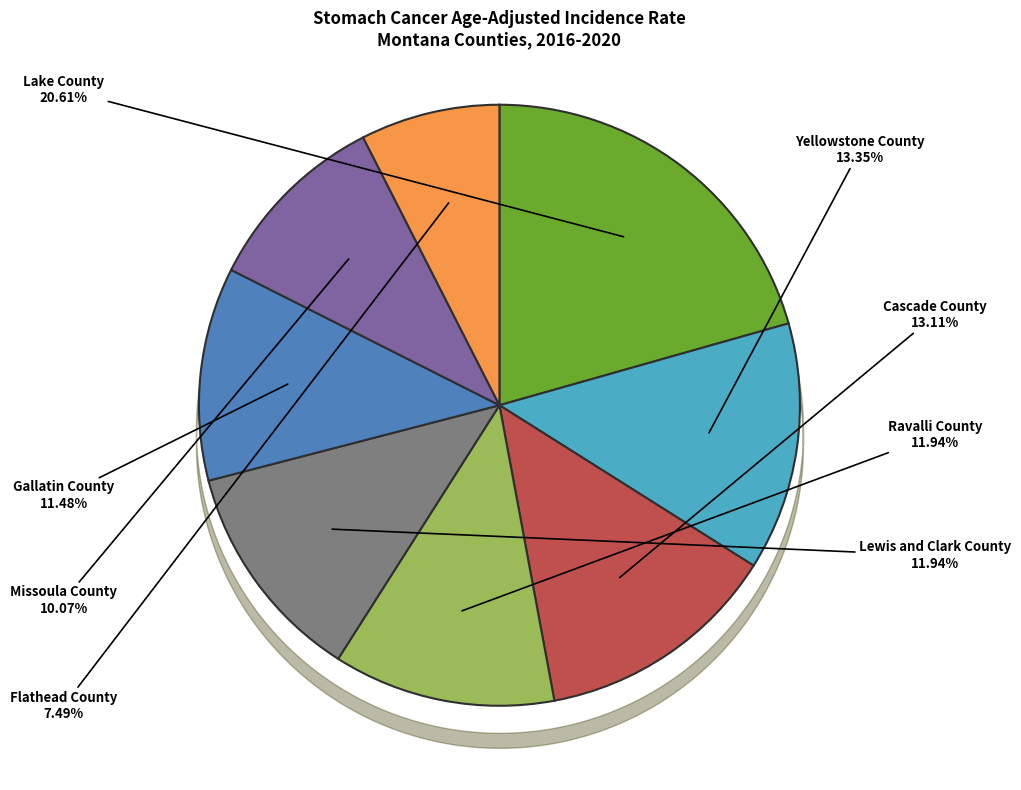

Is there any slice that represents more than half of the pie?

No